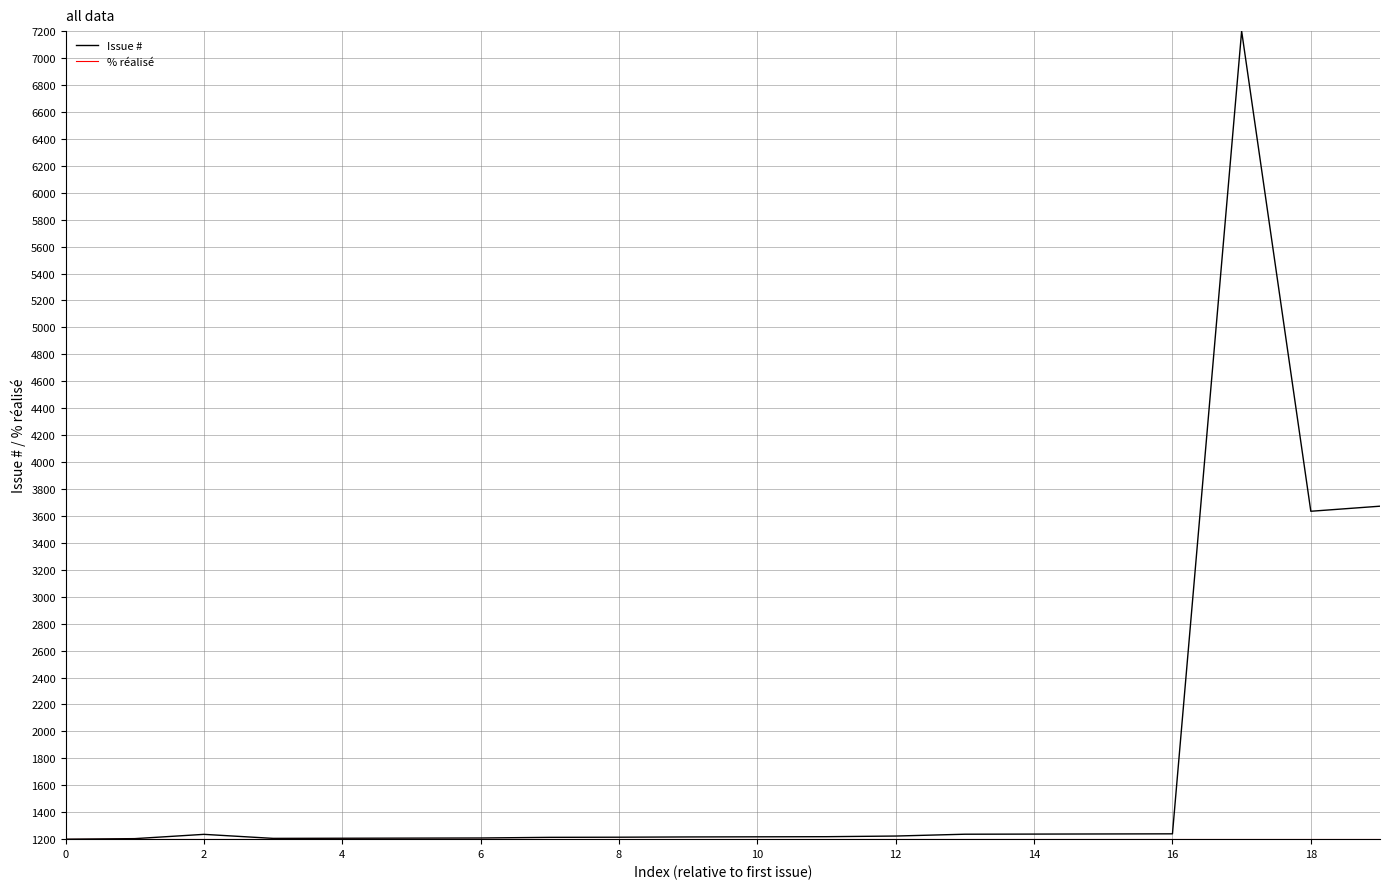

Which series has the widest spread of values?

Issue #